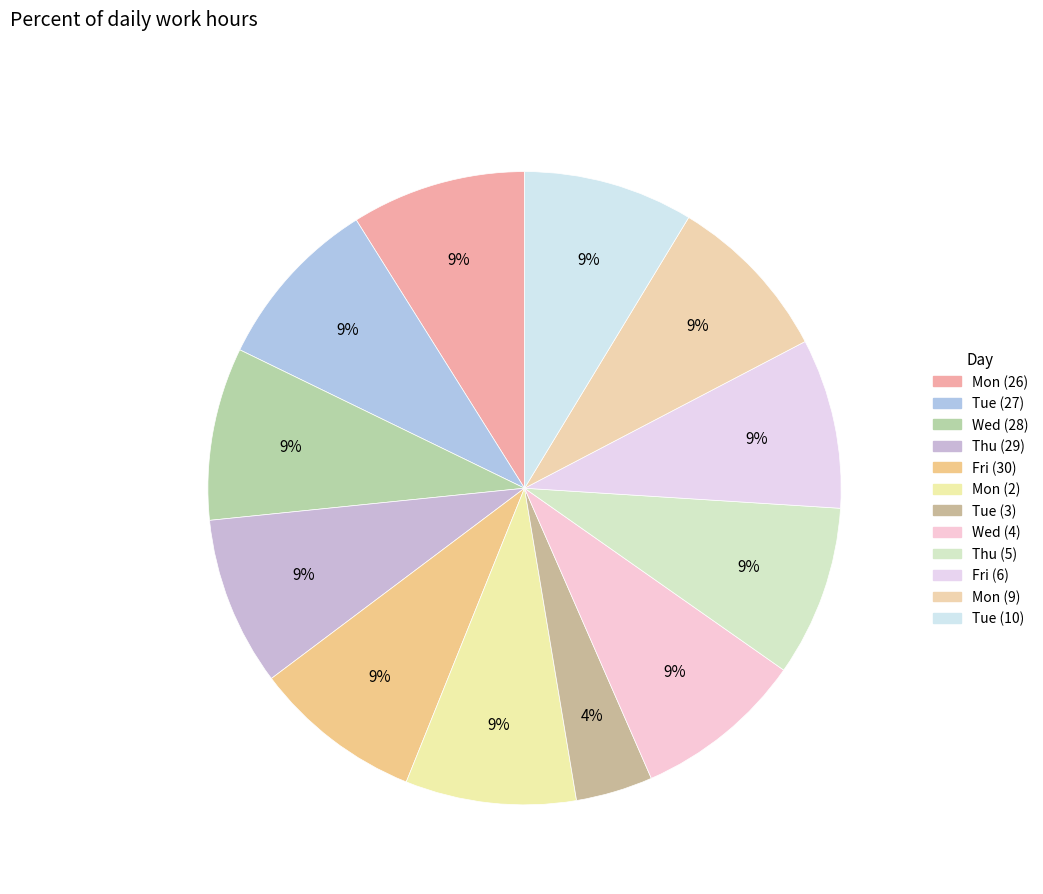

What is the smallest slice in the pie chart?

Tue (3)